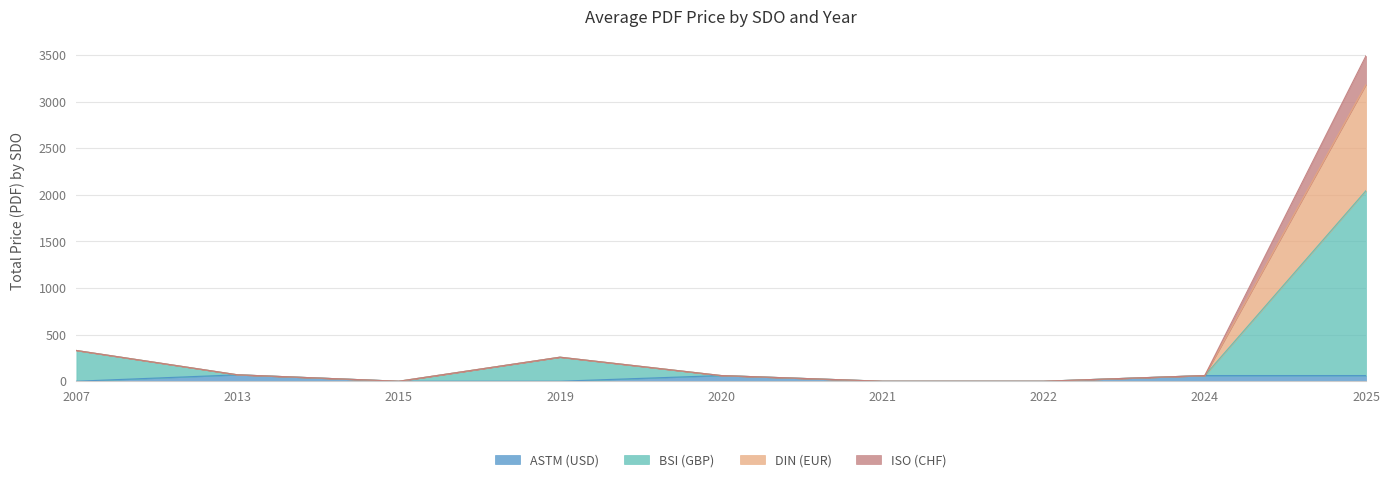

What is the greatest value displayed?

3492.7